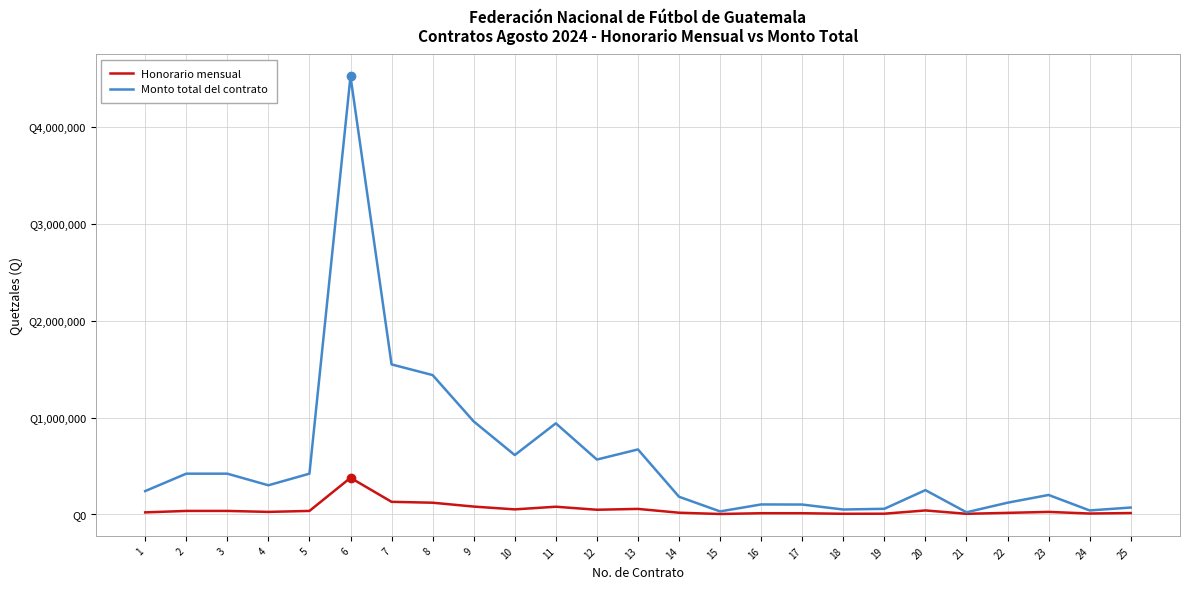

What is the sum of the Honorario mensual values at 16 and 1?

31330.0